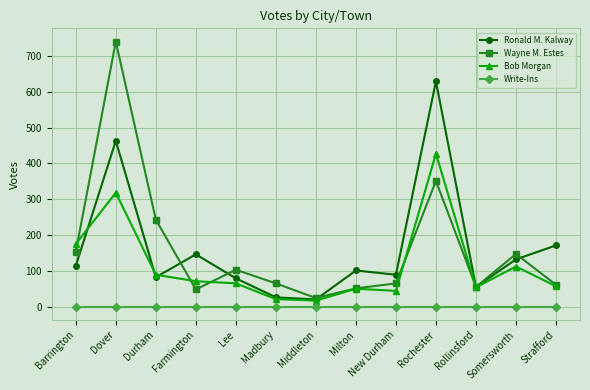

Does the chart have visible grid lines?

Yes